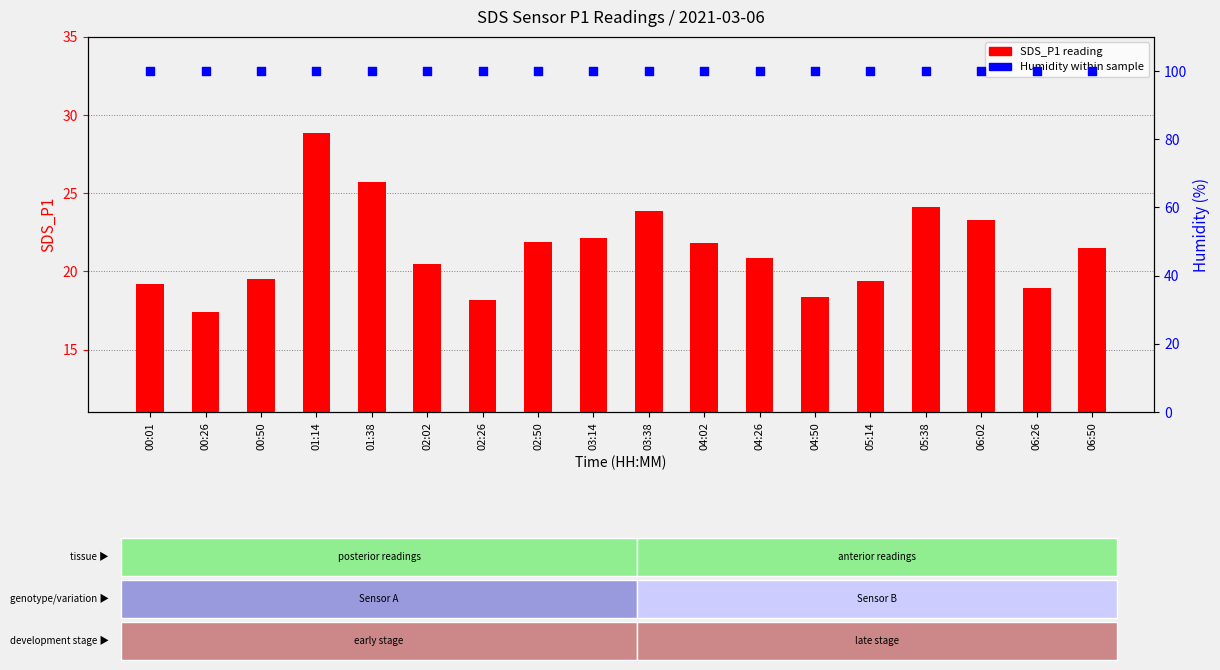

Which series has the largest total across all categories?

Humidity